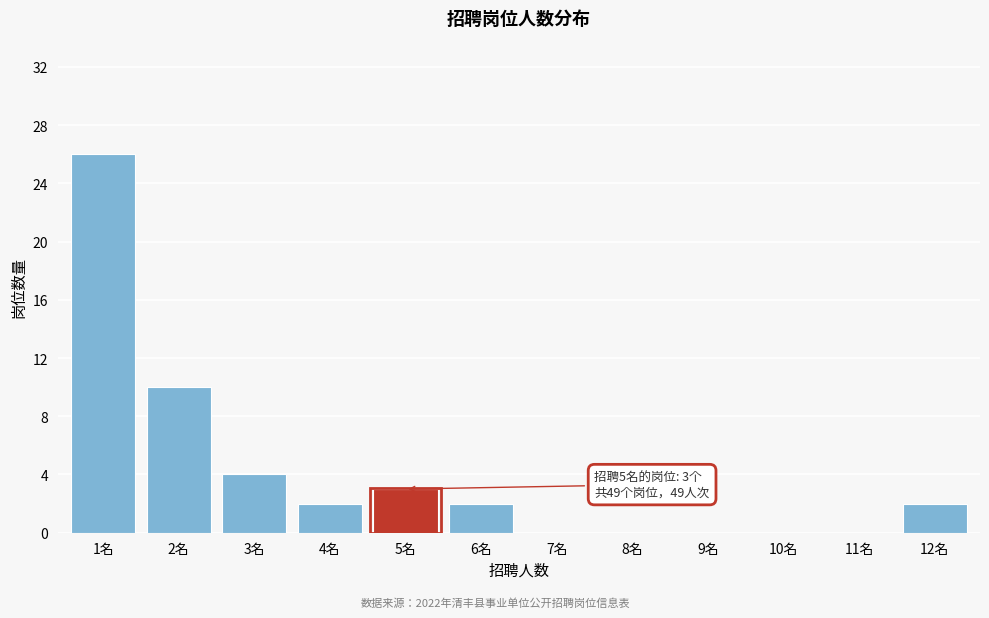

Reading left to right, list all the values displayed in this chart.

1名=26	2名=10	3名=4	4名=2	5名=3	6名=2	7名=0	8名=0	9名=0	10名=0	11名=0	12名=2